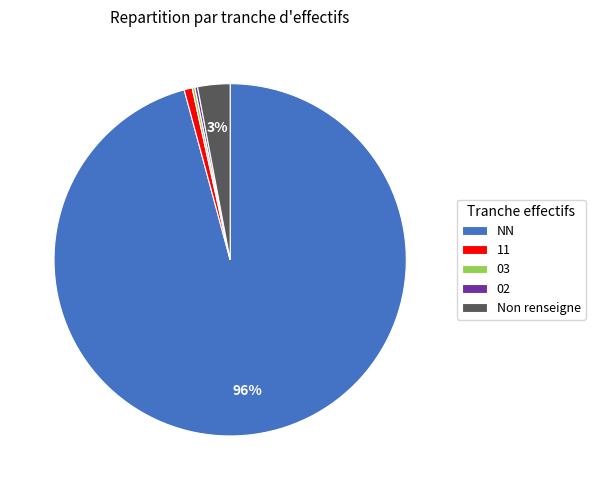

True or false: NN accounts for 96% of the total.

True